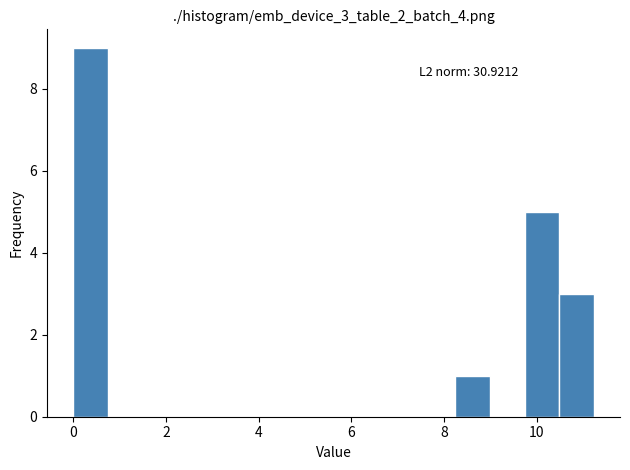

Read against the x-axis, roughly where is the centre of the tallest bar?

0.4